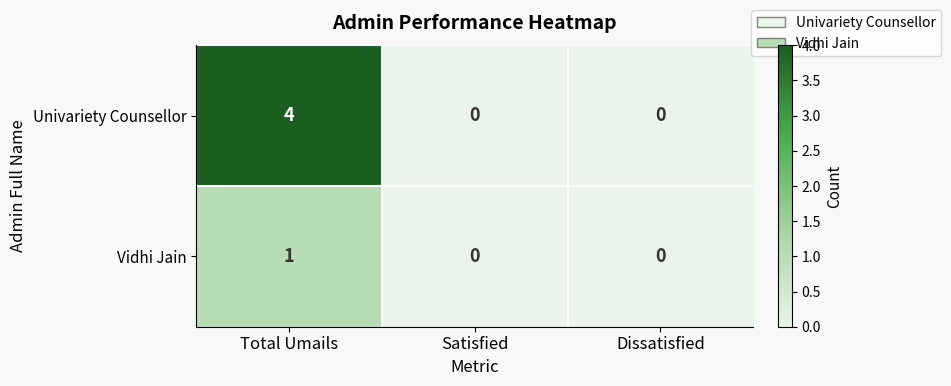

Read the Univariety Counsellor value at Total Umails.

4